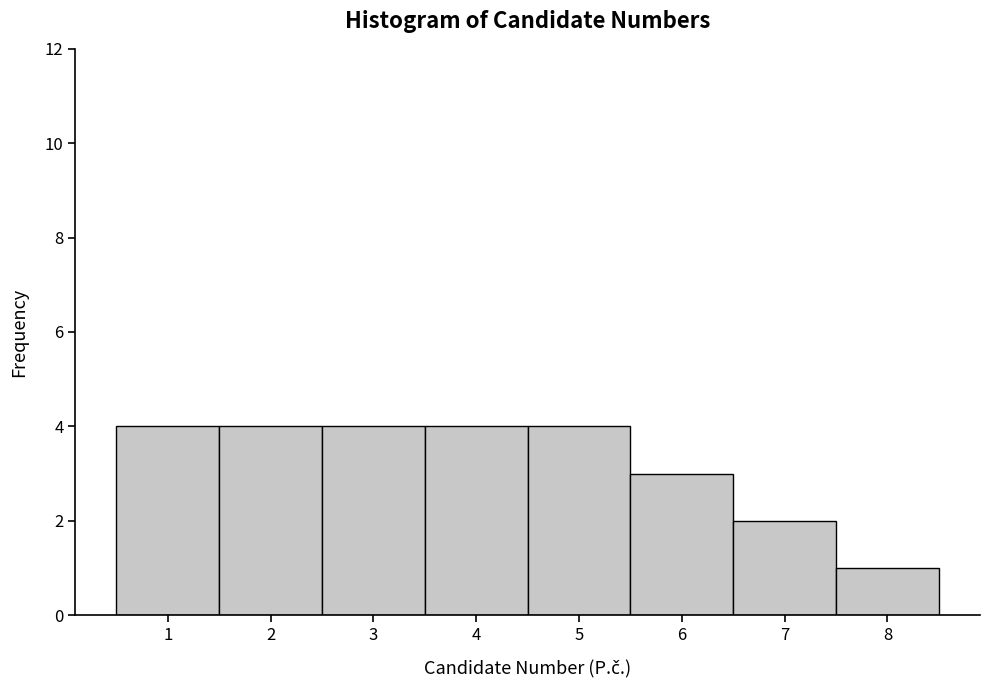

Reading left to right, transcribe this chart: for each bar, give the range it covers on the x-axis and its height. The values are not printed on the chart, so give them approximately, as read against the axis.

0.5 to 1.5: 4
1.5 to 2.5: 4
2.5 to 3.5: 4
3.5 to 4.5: 4
4.5 to 5.5: 4
5.5 to 6.5: 3
6.5 to 7.5: 2
7.5 to 8.5: 1